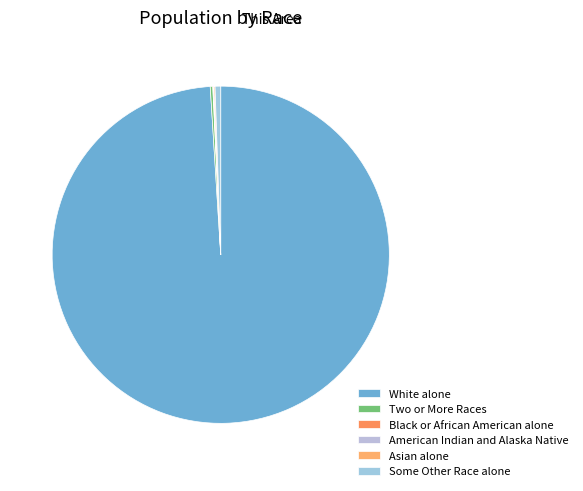

Approximately how many times larger is the value at Black or African American alone compared to Asian alone?

4.5